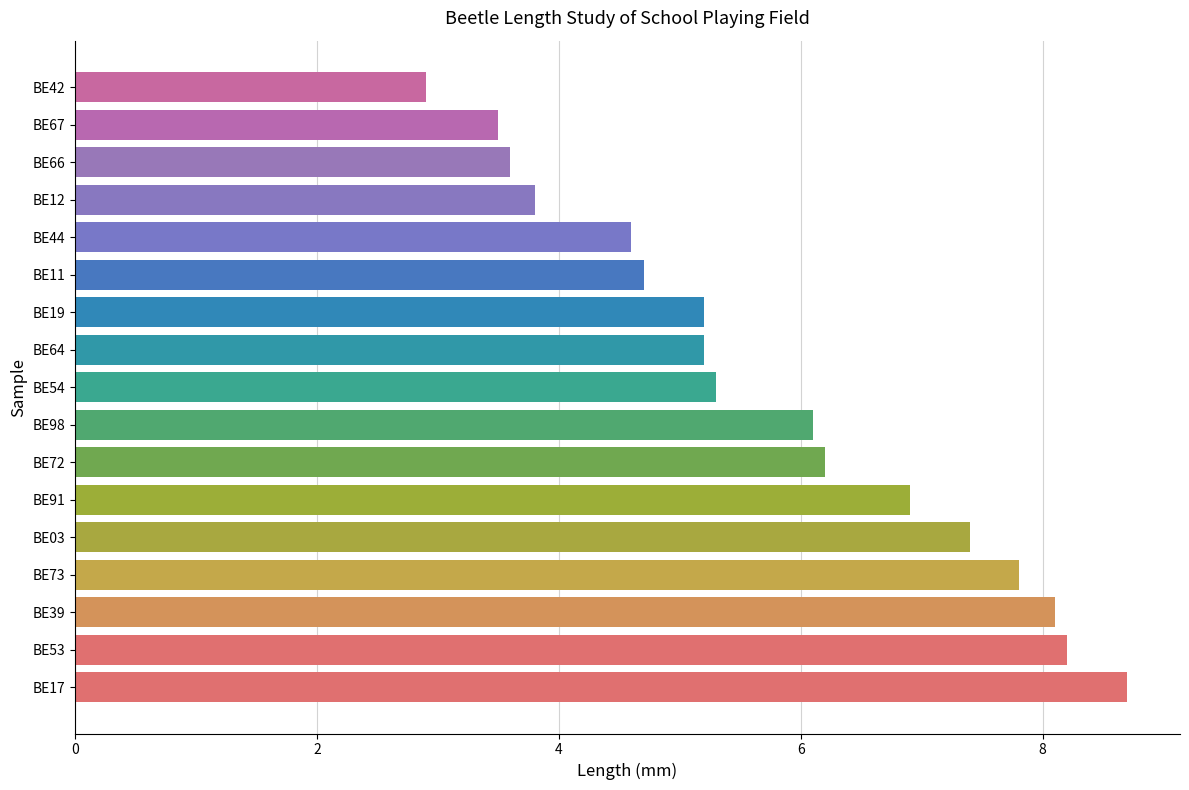

Reading bottom to top, extract all data points from this chart.

8.7	8.2	8.1	7.8	7.4	6.9	6.2	6.1	5.3	5.2	5.2	4.7	4.6	3.8	3.6	3.5	2.9